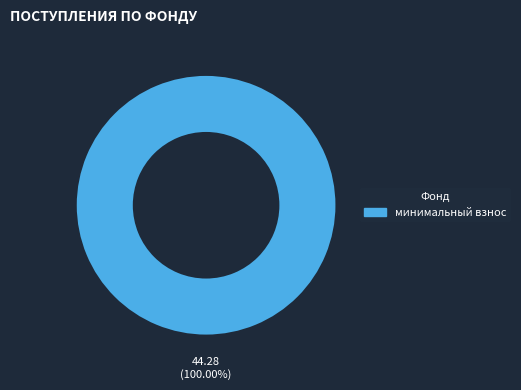

Is there a majority slice in this chart?

Yes